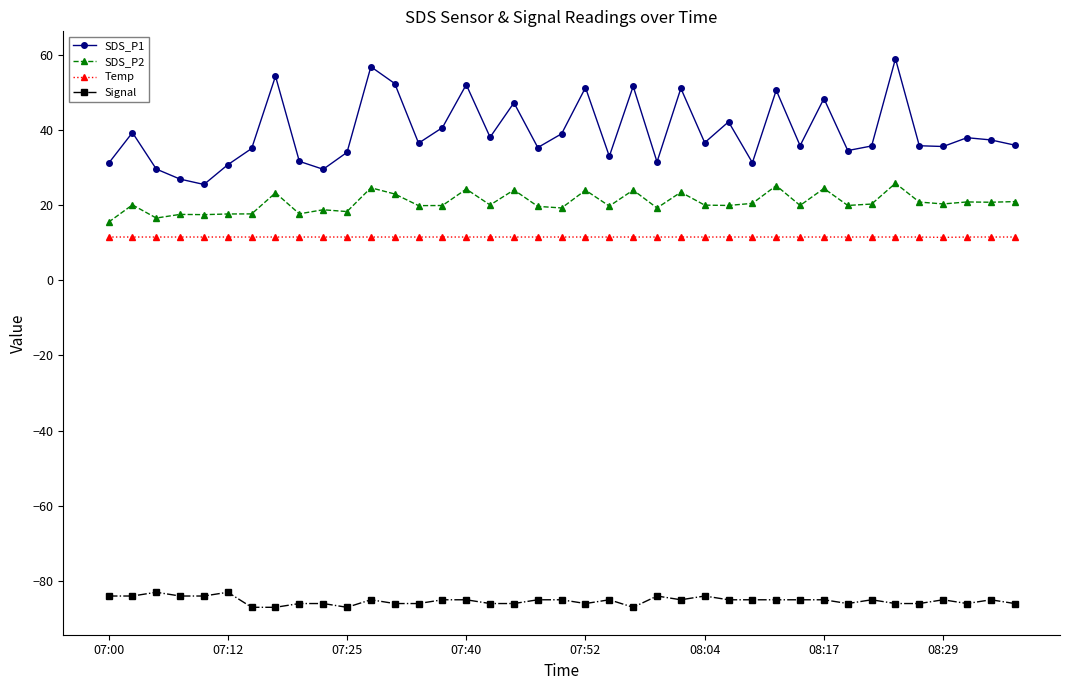

True or false: SDS_P1 has more than 1 points higher than both neighbors.

True